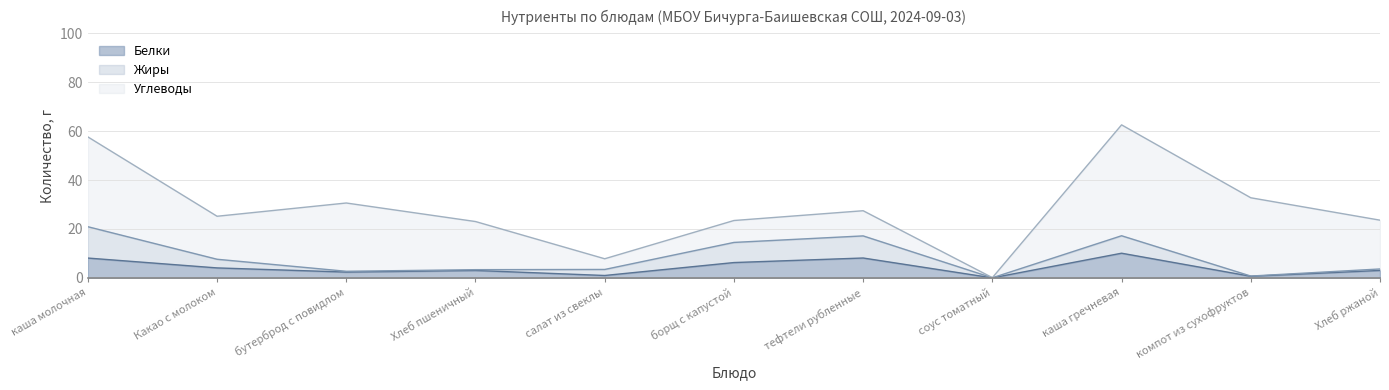

What is the value of the Белки point at the 6th from the left?

6.3